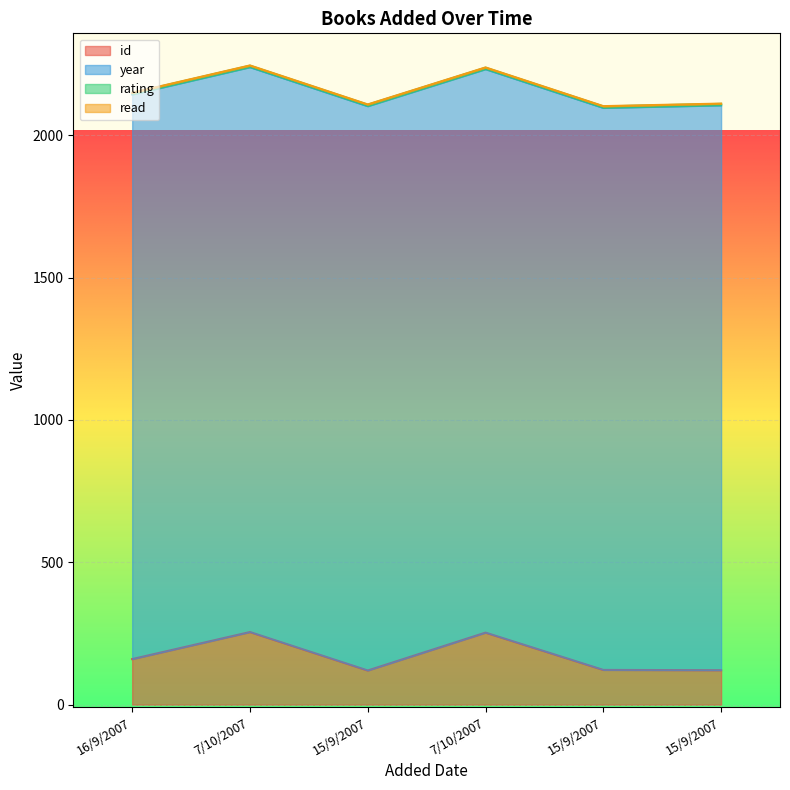

True or false: id has a value of 120 at 15/9/2007.

True